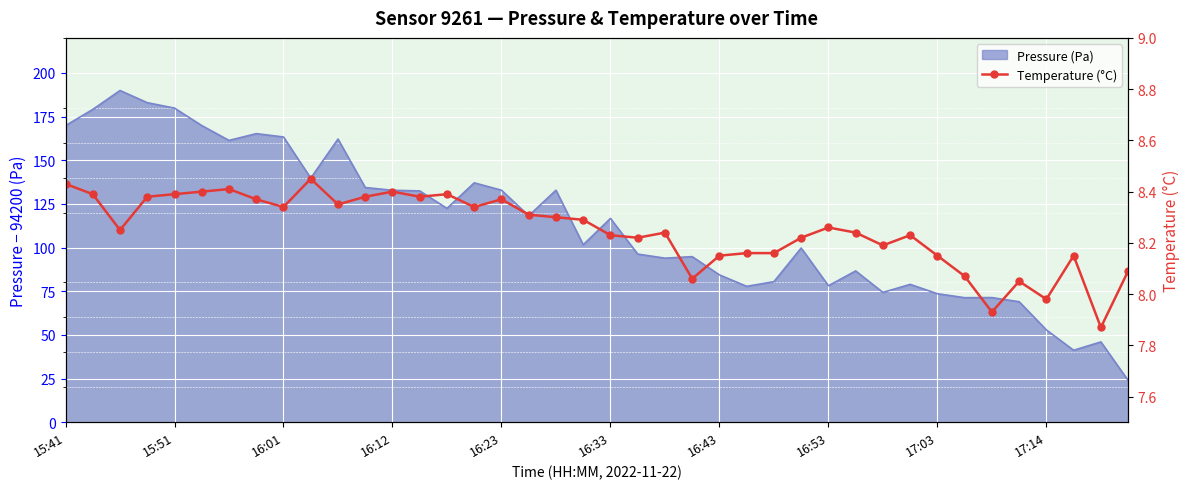

Where does the Temperature (°C) series first go above 8?

15:41